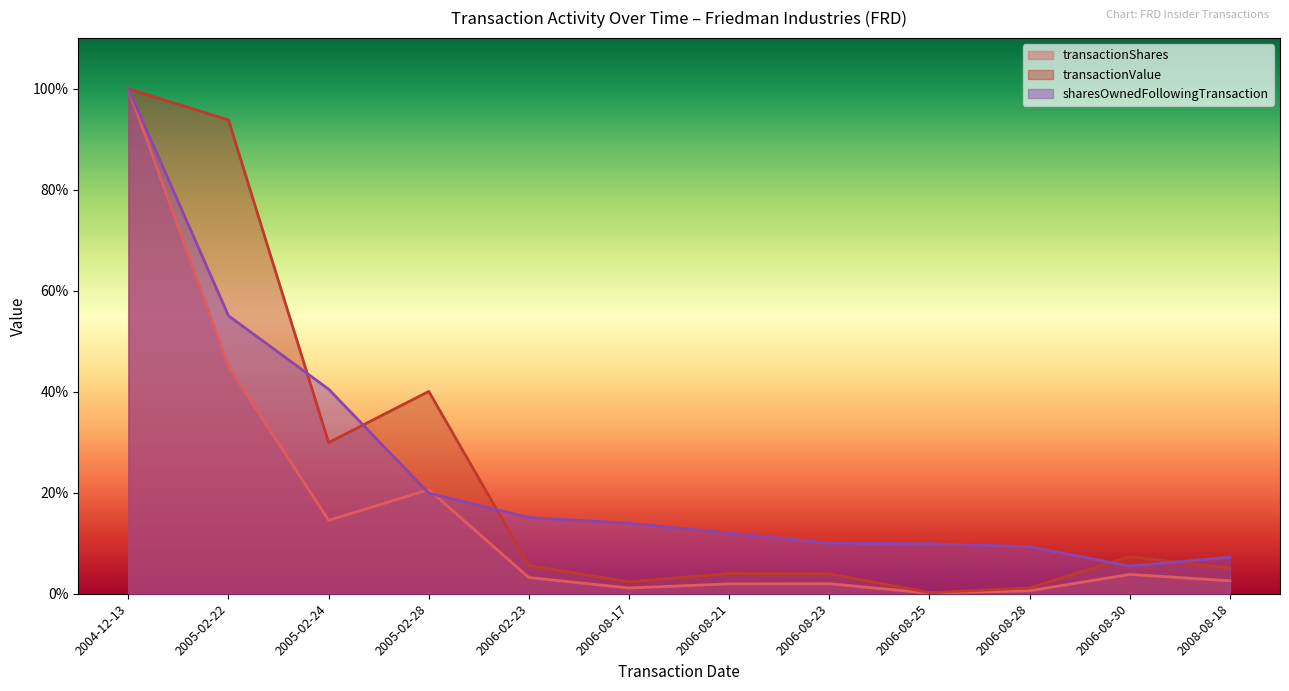

True or false: sharesOwnedFollowingTransaction has more than 1 points higher than both neighbors.

False